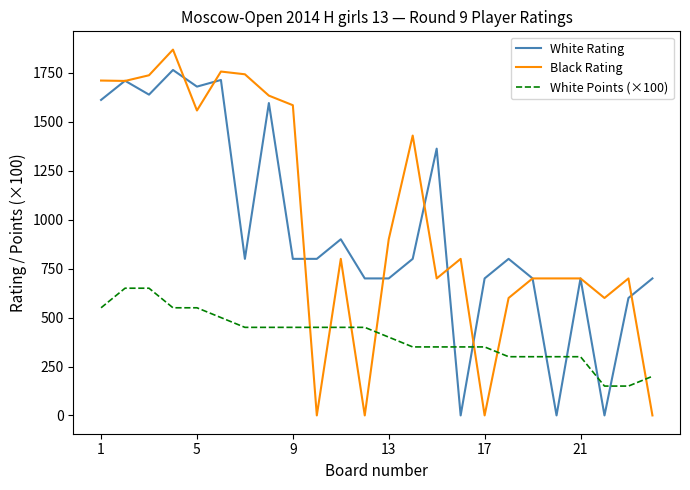

Which series has the largest range (max minus min)?

Black Rating